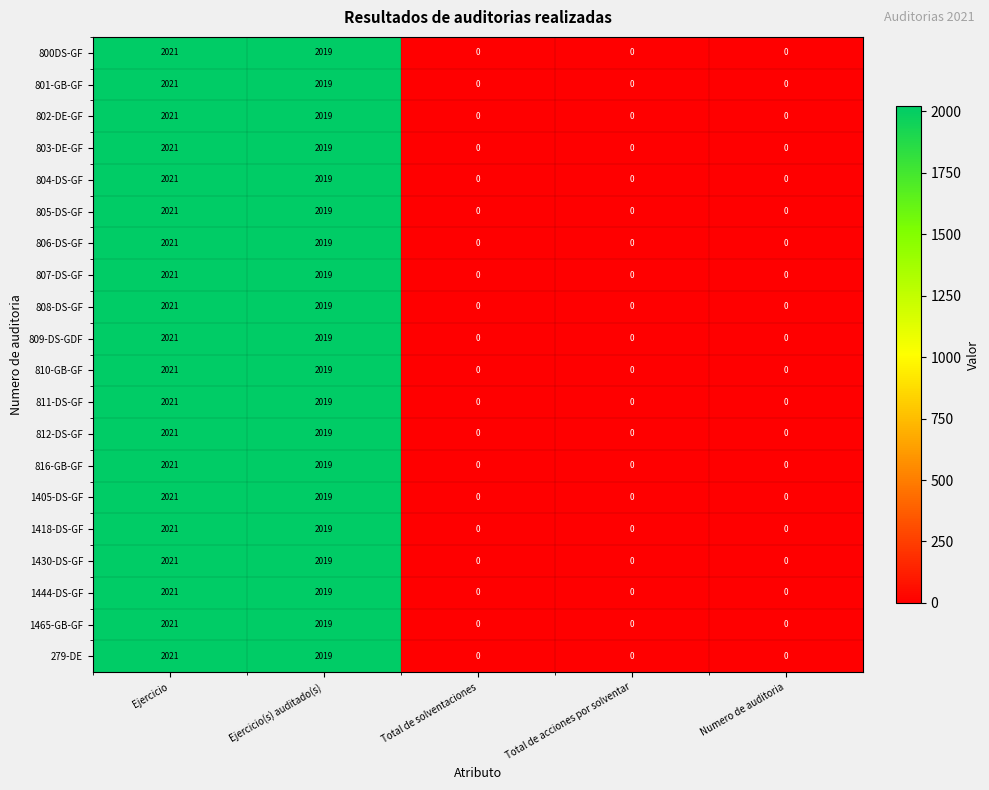

At which category is the sum across all series the highest?

Ejercicio